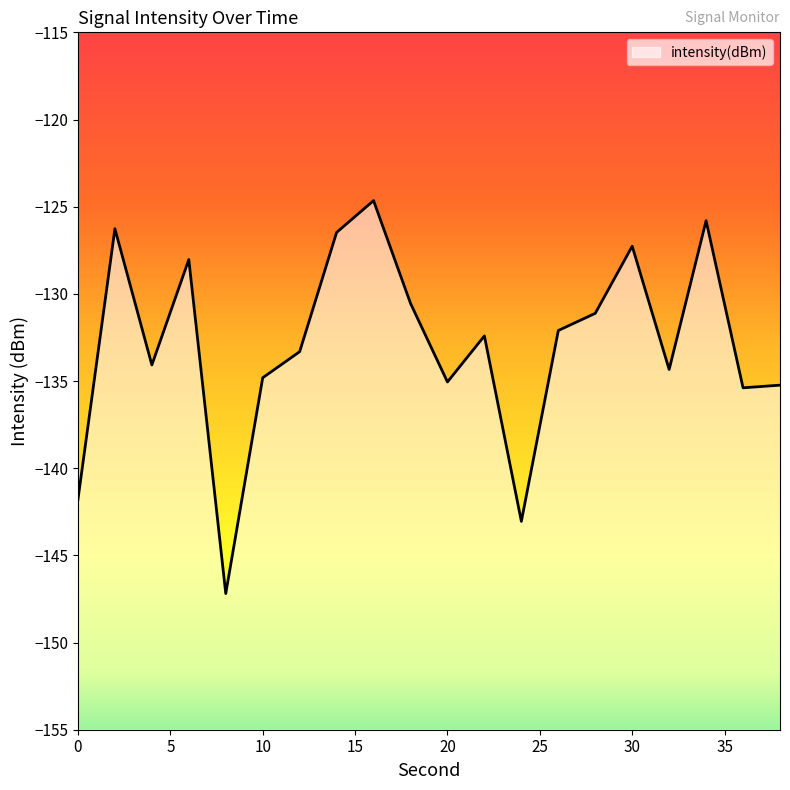

Reading left to right, what are all the values shown in this chart?

0=-141.8	2=-126.3	4=-134.1	6=-128.0	8=-147.2	10=-134.8	12=-133.3	14=-126.5	16=-124.7	18=-130.5	20=-135.1	22=-132.4	24=-143.1	26=-132.1	28=-131.1	30=-127.3	32=-134.3	34=-125.8	36=-135.4	38=-135.2